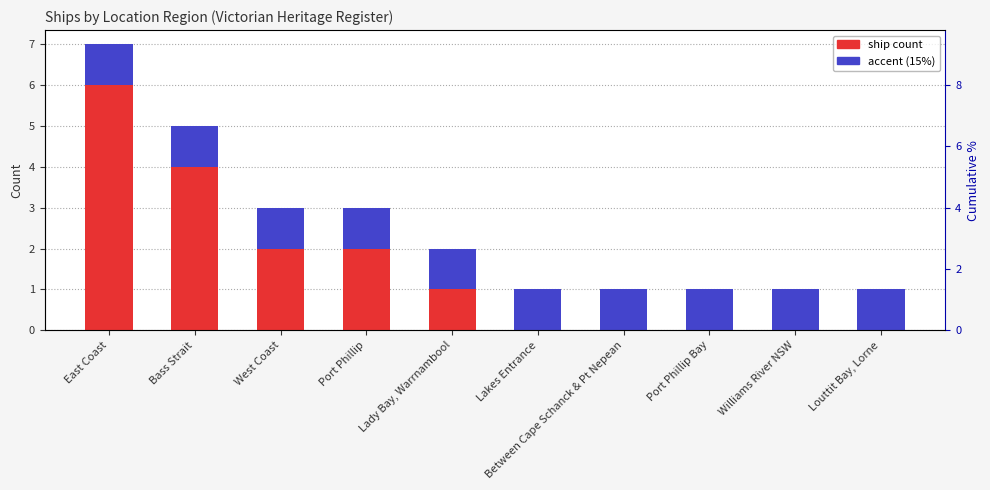

What position from the right is West Coast?

8